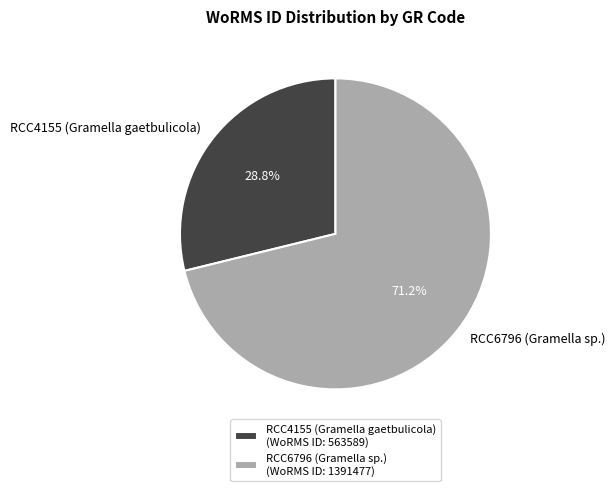

Rank the categories by value from highest to lowest.

RCC6796 (Gramella sp.), RCC4155 (Gramella gaetbulicola)